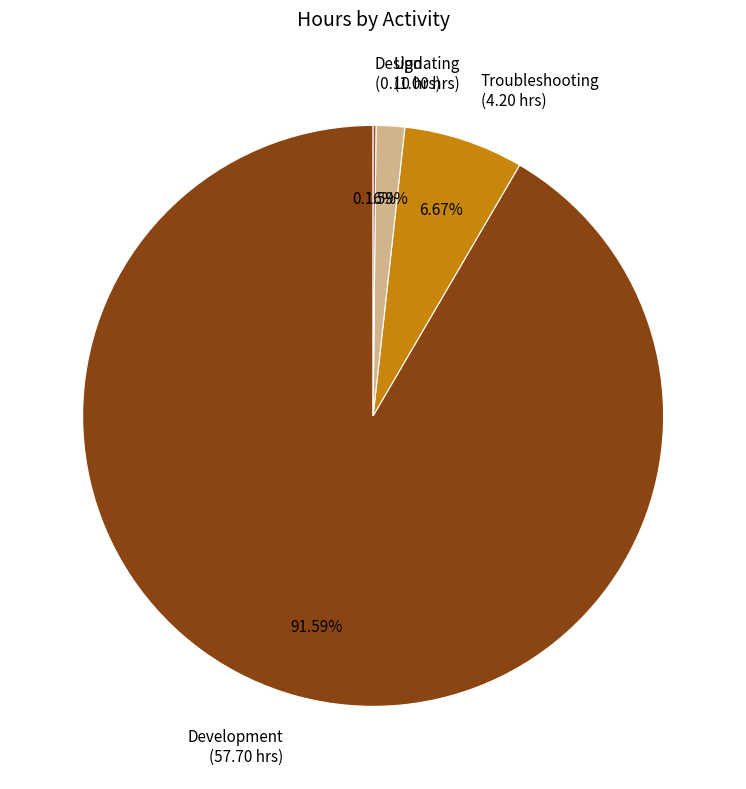

What is the largest slice in the pie chart?

Development